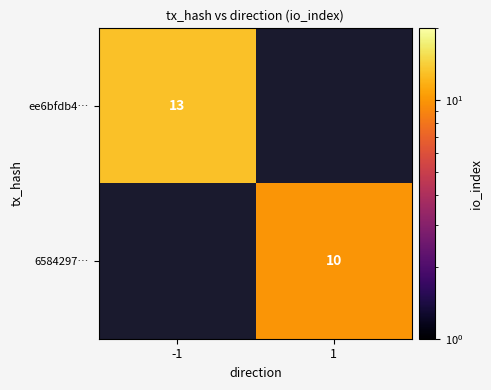

How many series are shown in this chart?

2